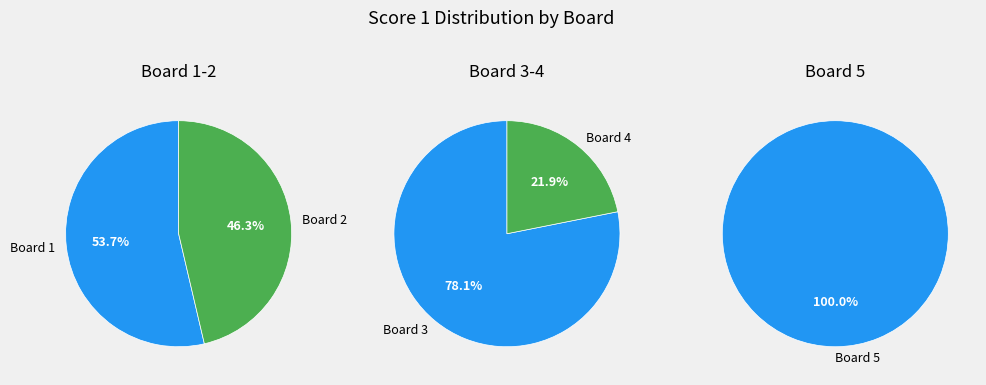

What is the ratio of the value at Board 5 to the value at Board 4?

2.4